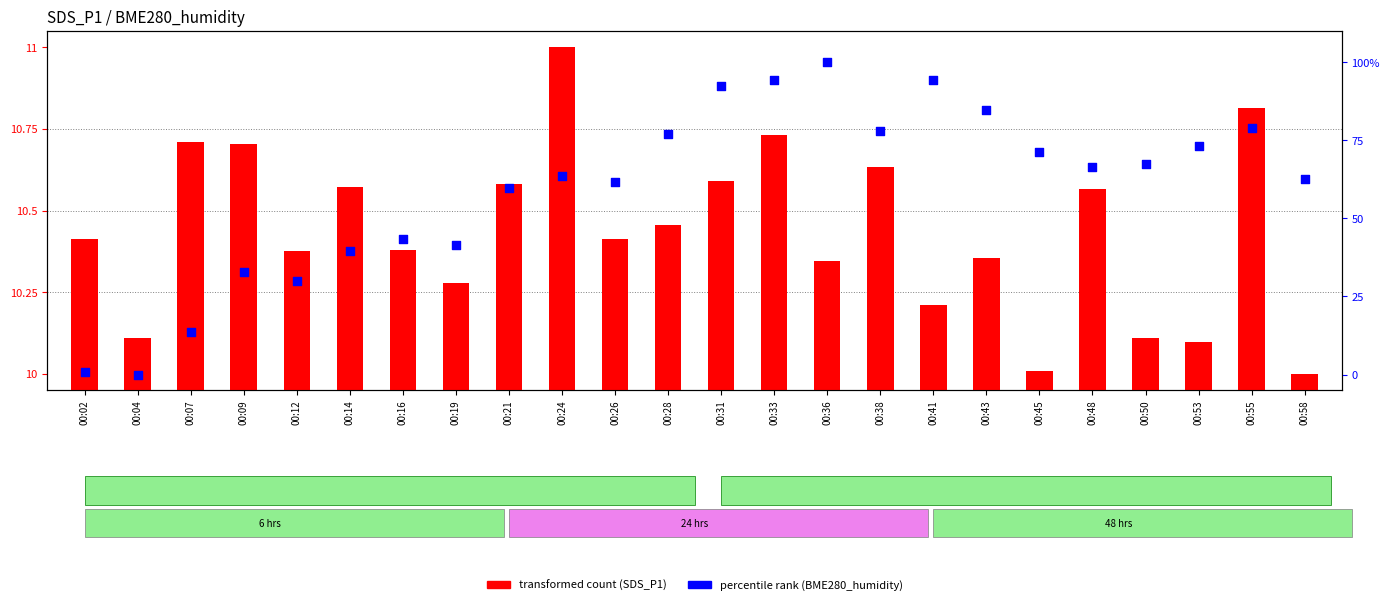

What are all the series names shown in the legend?

transformed count (SDS_P1), percentile rank (BME280_humidity)